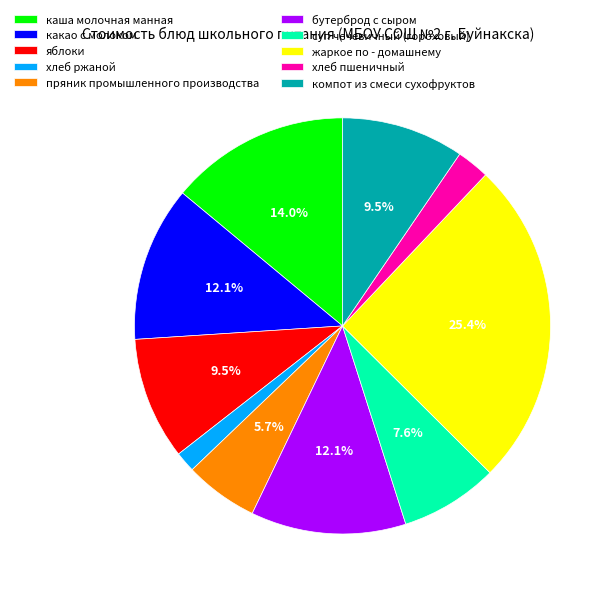

To the nearest percent, what is the combined percentage of пряник промышленного производства and компот из смеси сухофруктов?

15%